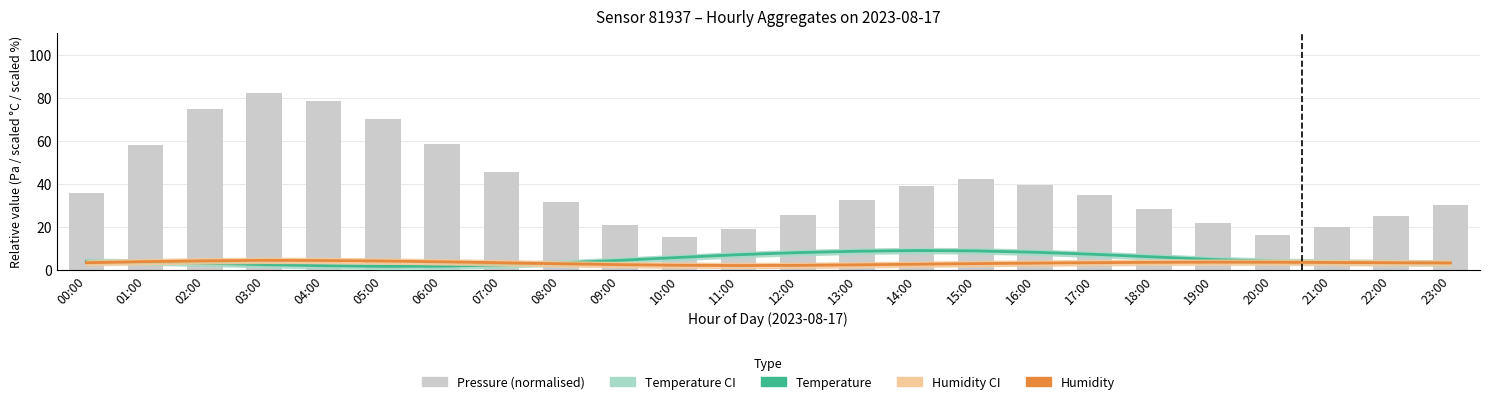

What position from the left is 03:00?

4